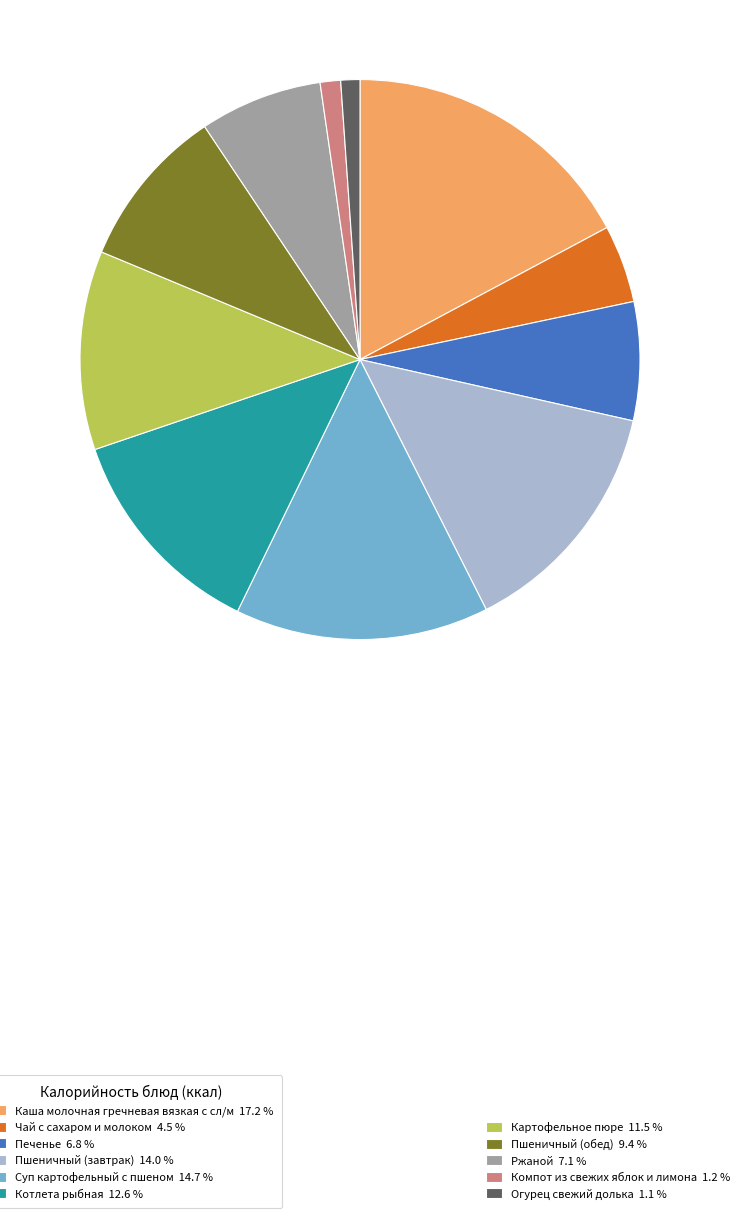

Is there any slice that represents more than half of the pie?

No